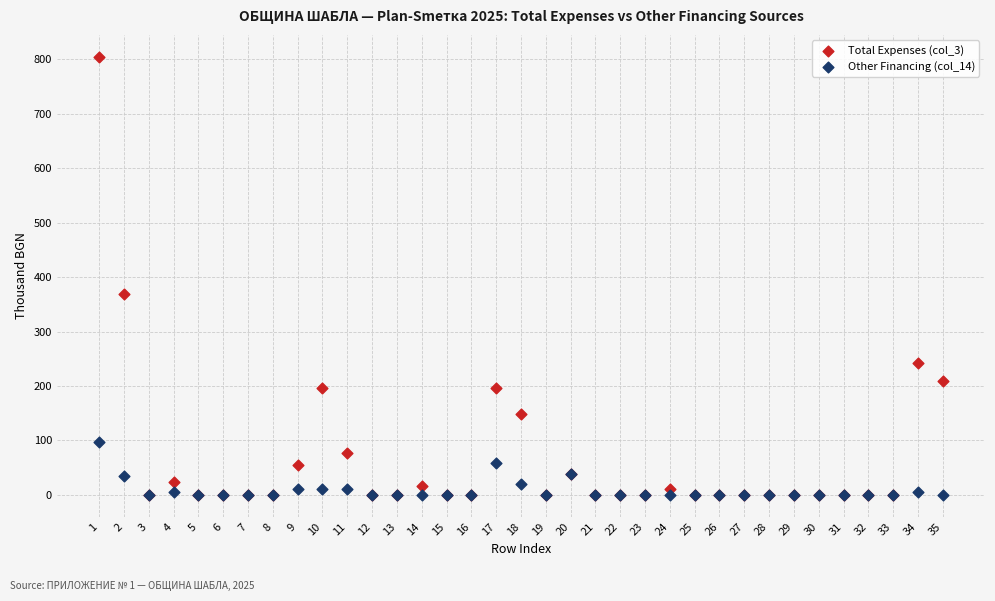

Across all series, what Y value is closest to 402?

368.0